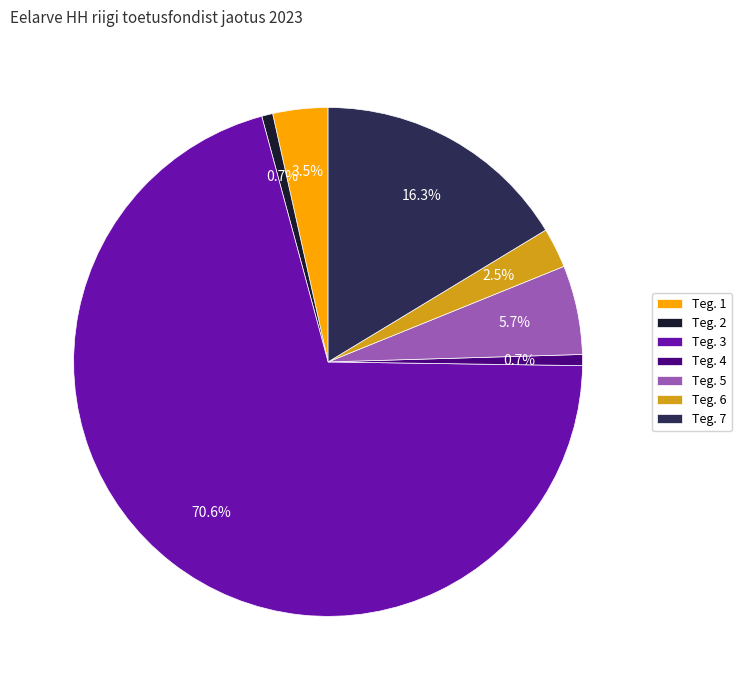

How many segments does this pie chart have?

7